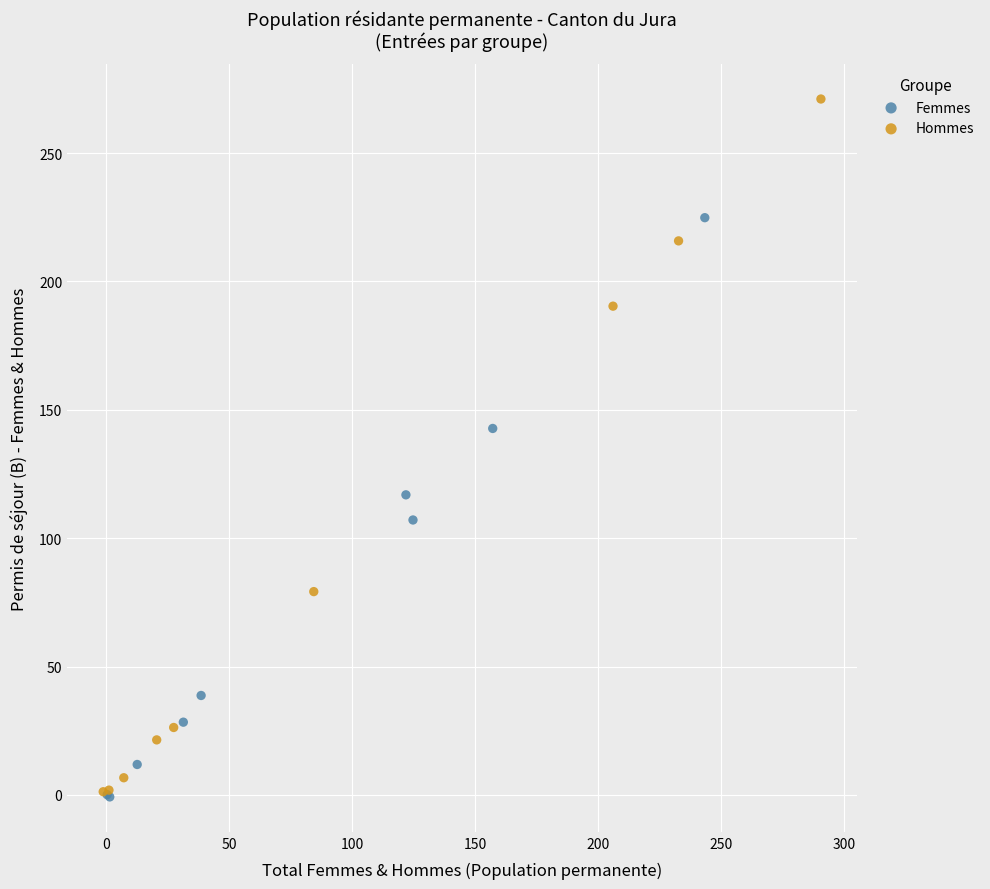

Which series has the widest spread of Y values?

Hommes